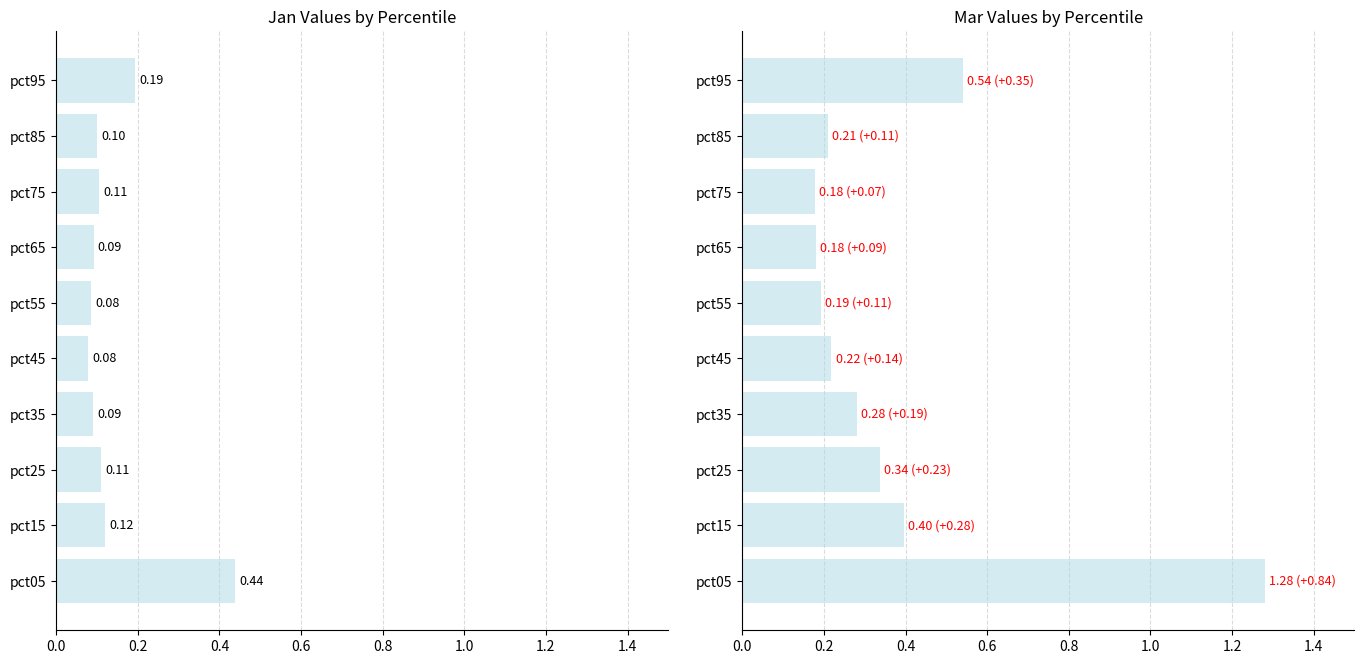

What are all the series names shown in the legend?

Jan, Mar